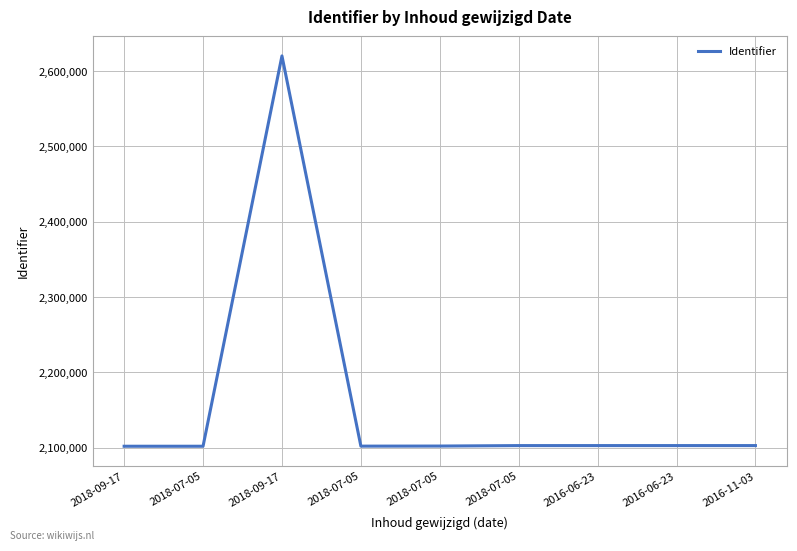

How many points are lower than both their immediate neighbors (excluding endpoints)?

1